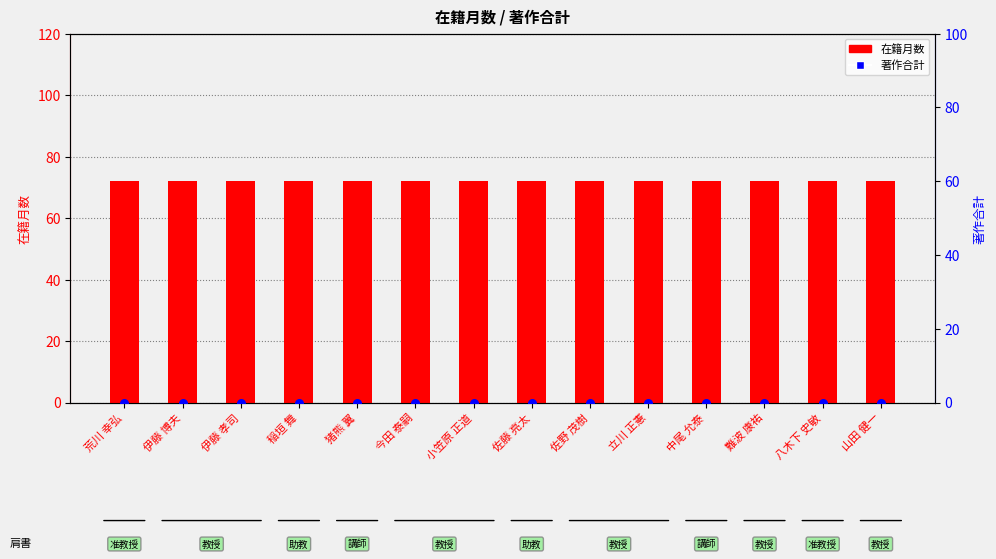

What is the total value across all series at 伊藤 博夫?

72